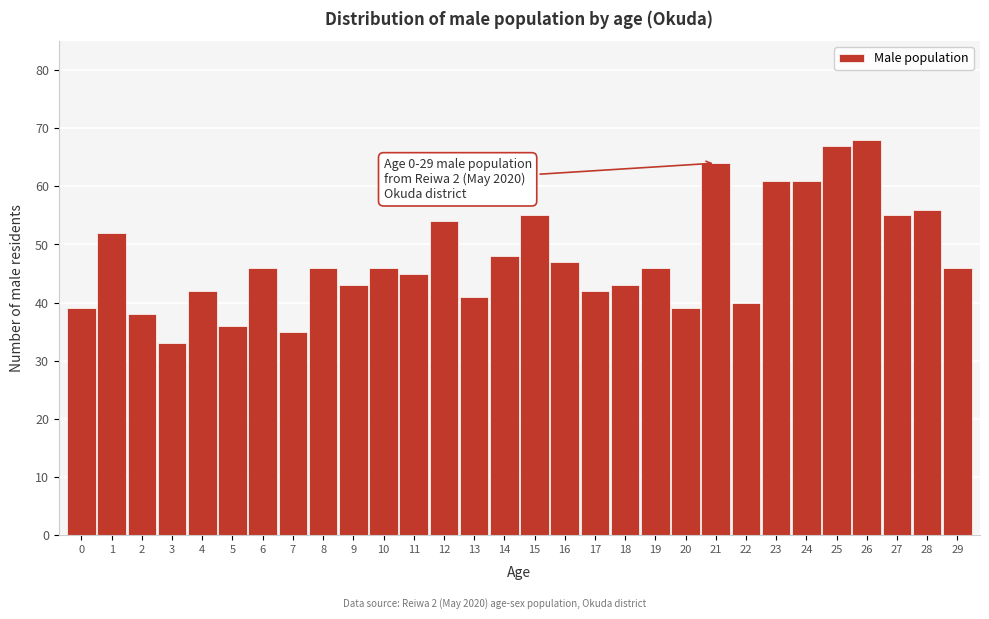

Reading left to right, extract all data points from this chart.

39	52	38	33	42	36	46	35	46	43	46	45	54	41	48	55	47	42	43	46	39	64	40	61	61	67	68	55	56	46